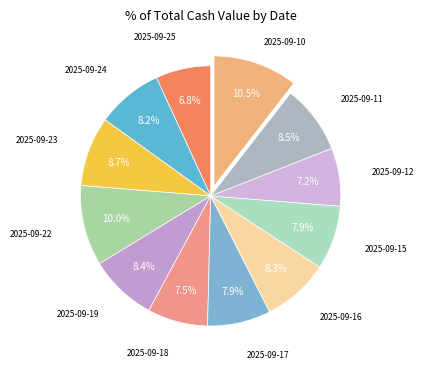

How many segments does this pie chart have?

12